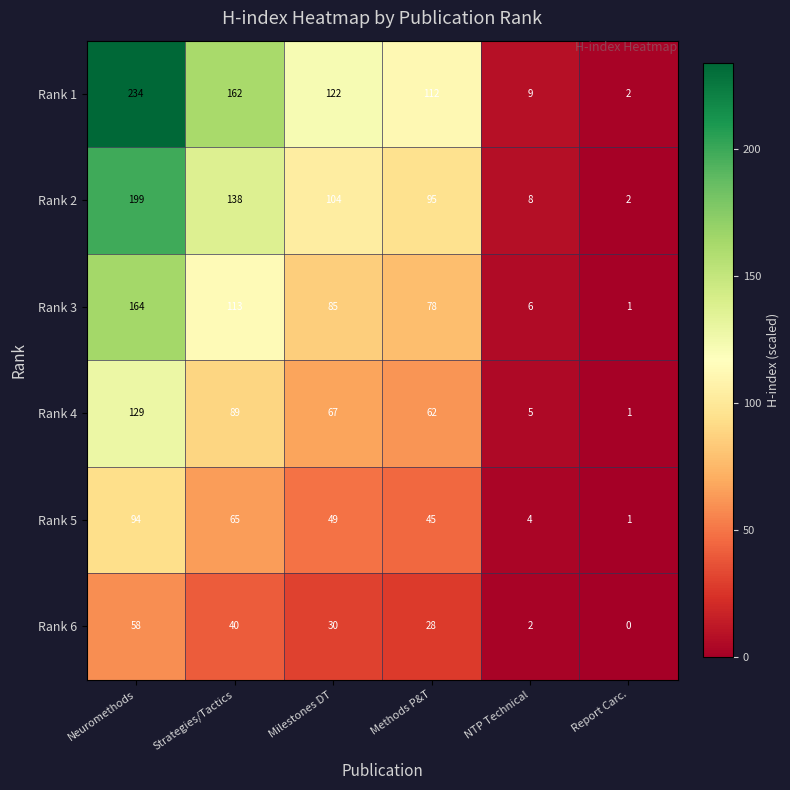

What is the total value across all series at Strategies/Tactics?

607